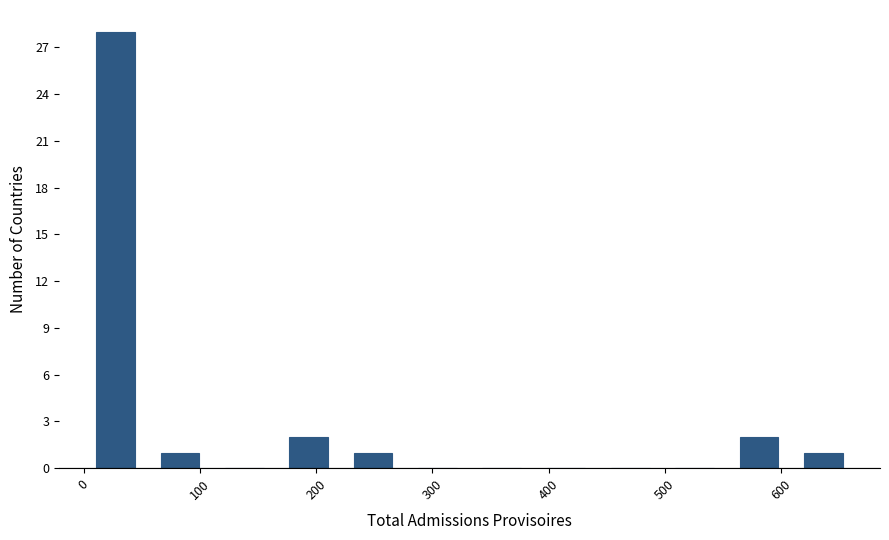

How tall is the bar that spans 0 to 60 on the x-axis? Neither the bar edges nor the heights are printed on the chart, so give them approximately, as read against the axes.

28